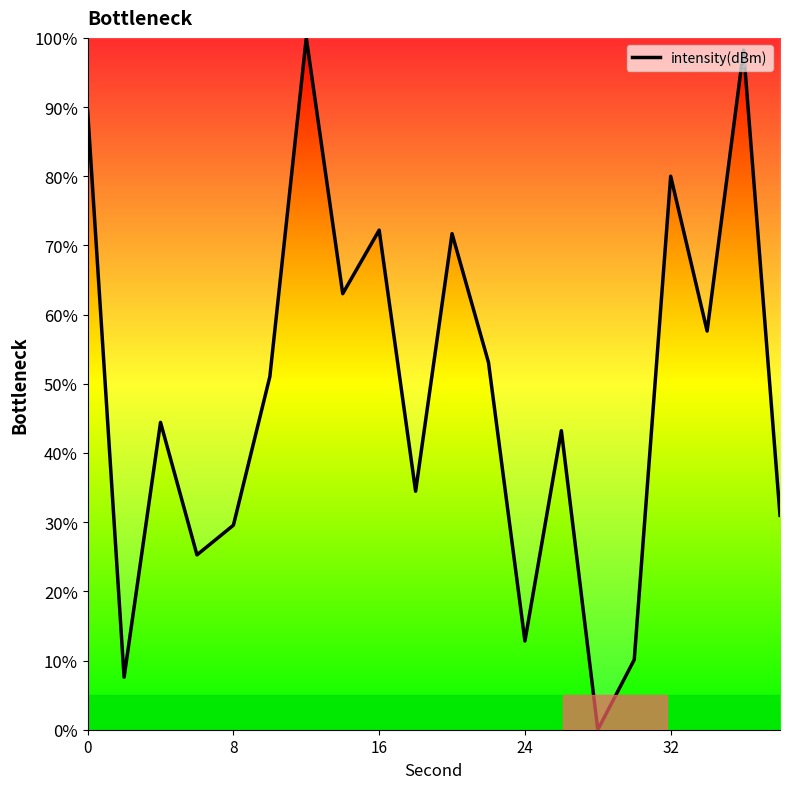

What is the greatest value displayed?

100.0